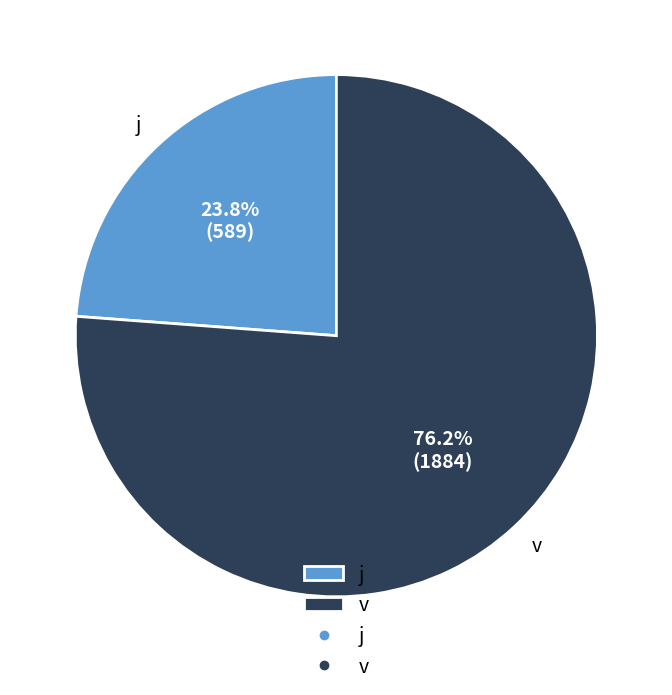

Which has a higher value, v or j?

v